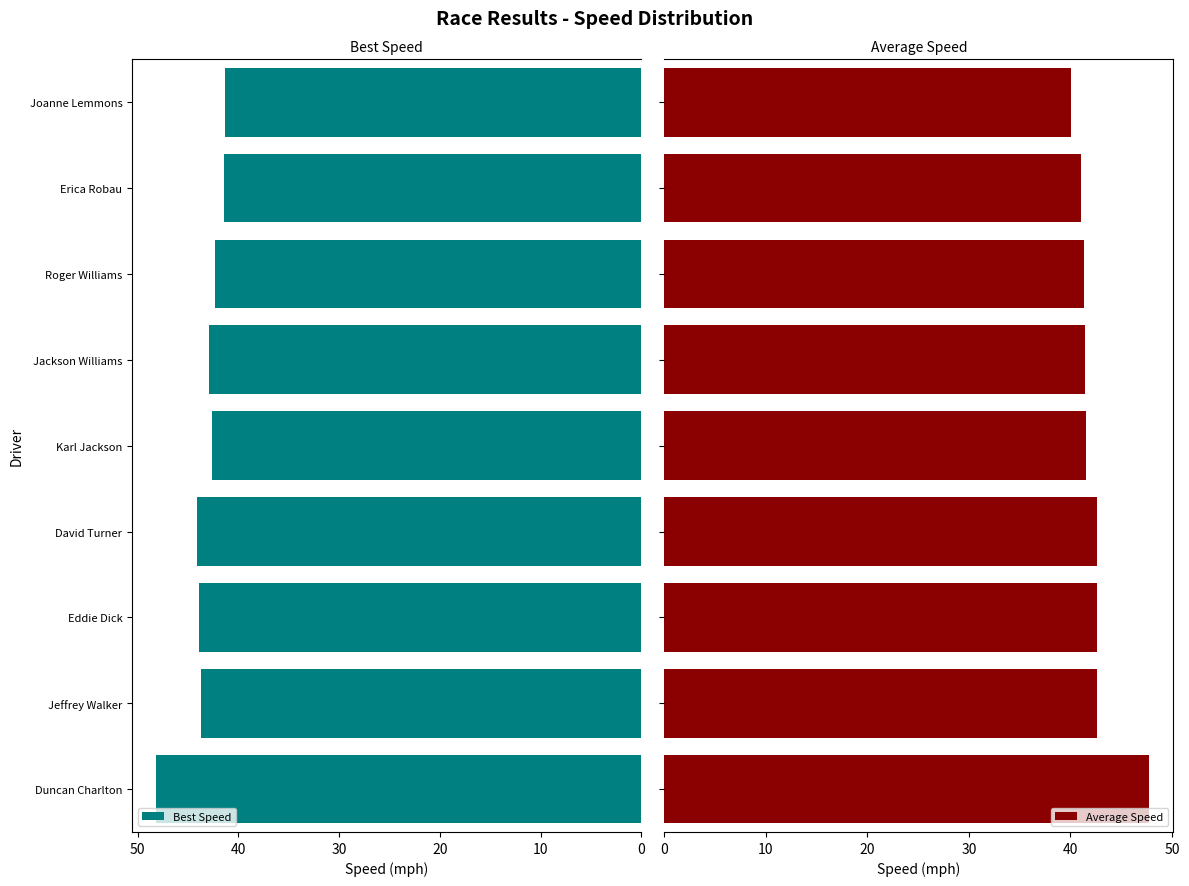

The Best Speed series shows 43.7 at Jeffrey Walker. True or false?

True